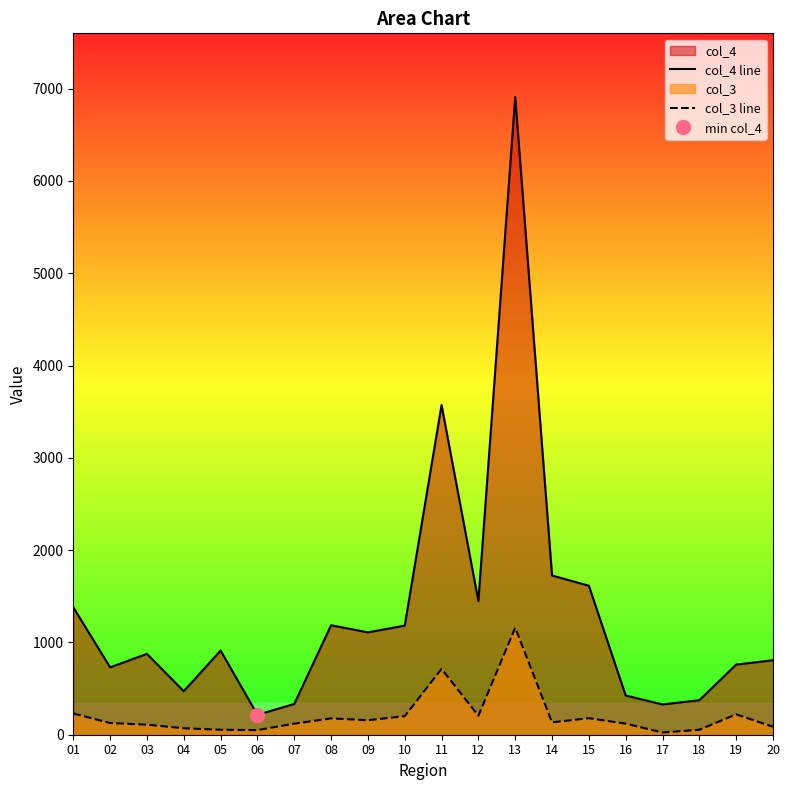

Rank the series at 20 from lowest to highest value.

col_3 line, col_4 line